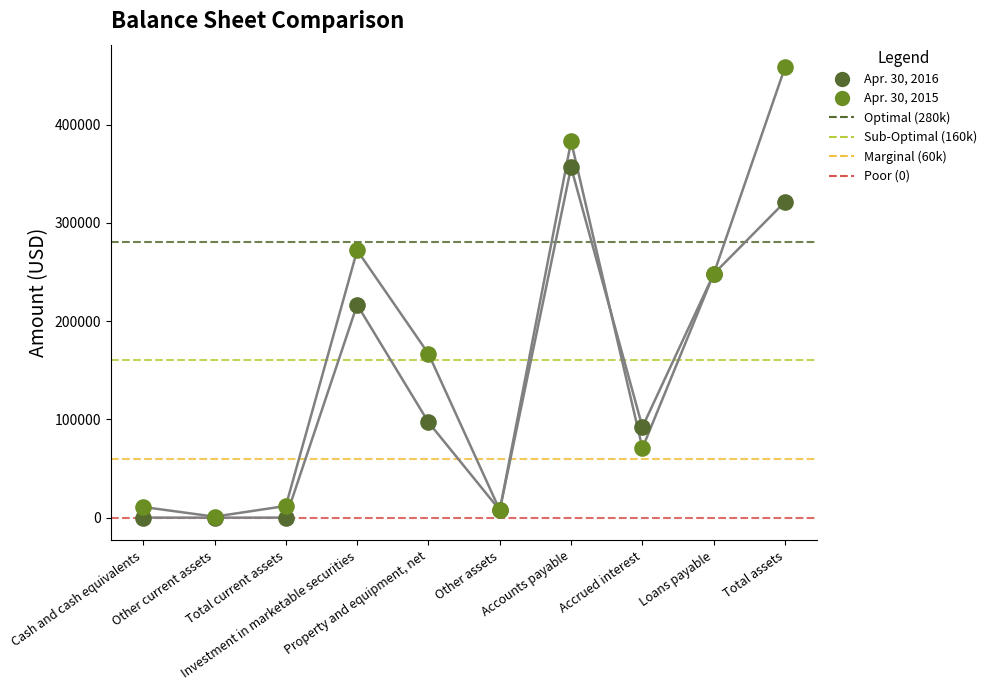

Which series contains the highest Y value?

Apr. 30, 2015